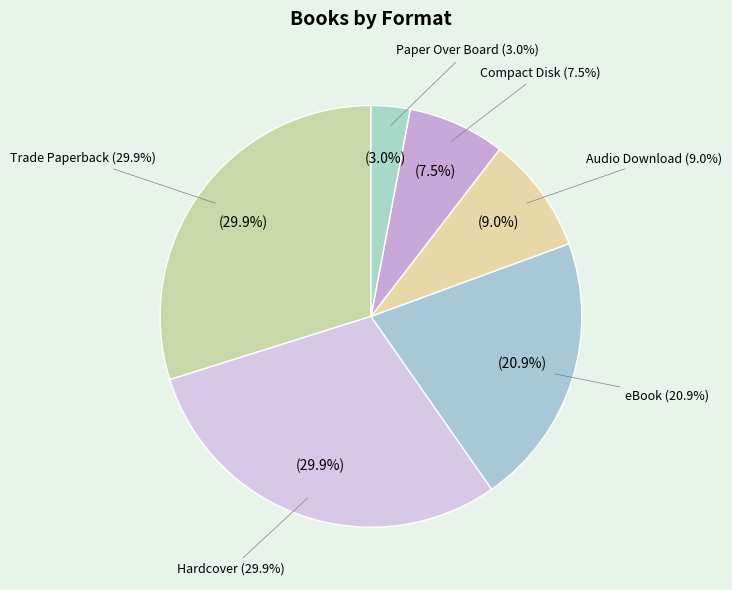

To the nearest percent, what is the difference between the Hardcover and Paper Over Board slice percentages?

27%